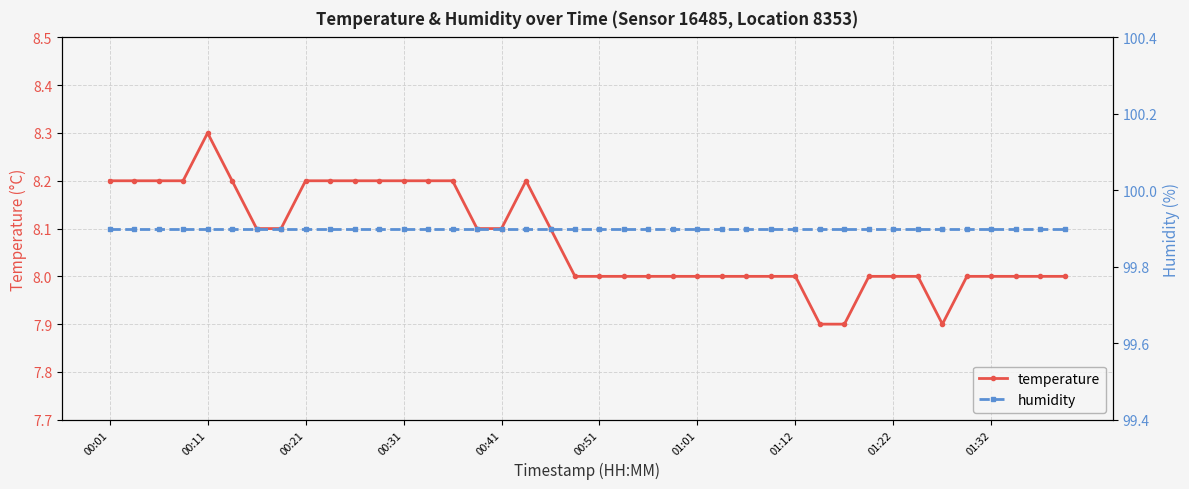

What is the highest value of the temperature series?

8.3